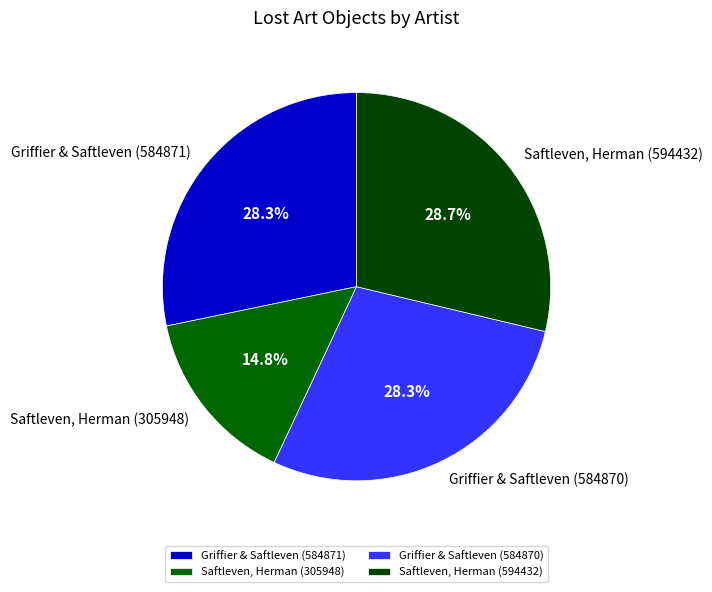

Do Griffier & Saftleven (584870) and Saftleven, Herman (594432) together represent more than half of the pie?

Yes